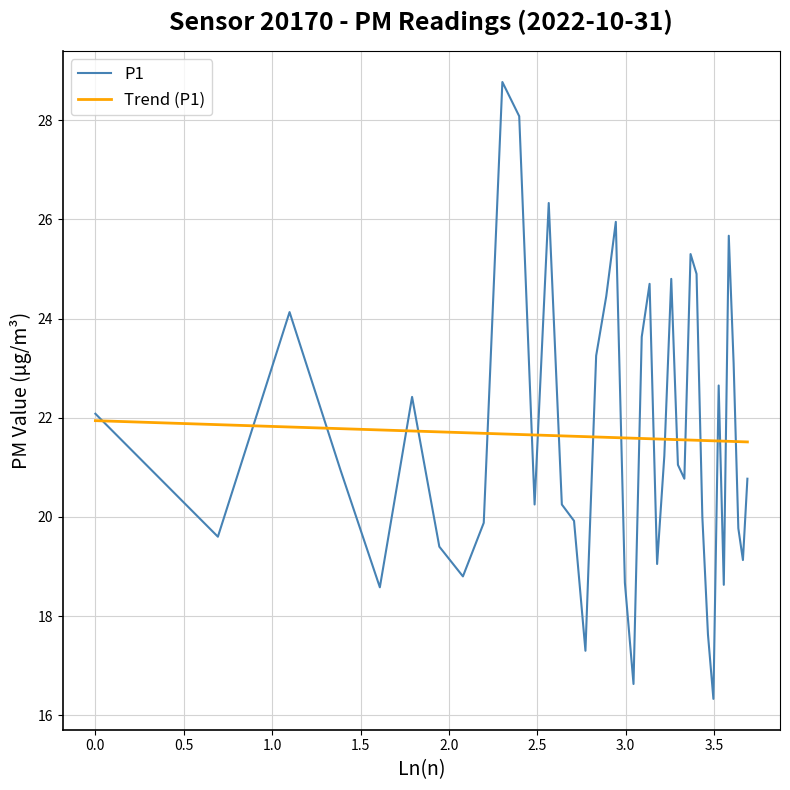

What is the difference between the maximum and minimum values in the P1 series?

12.4